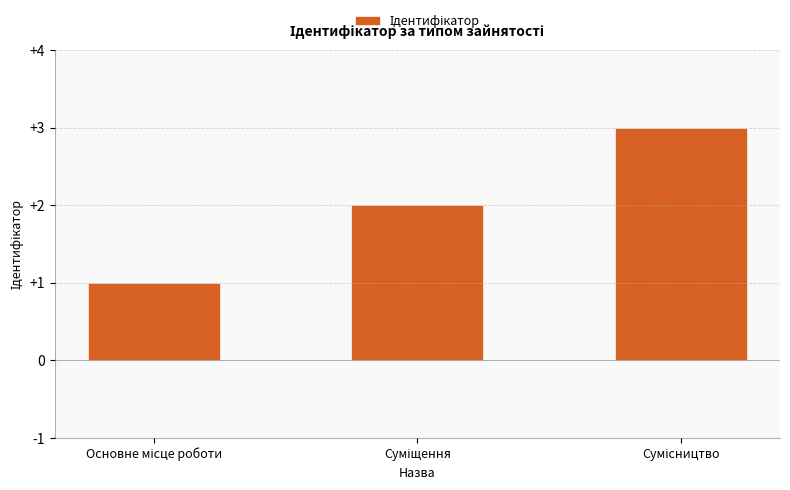

What is the sum of all values?

6